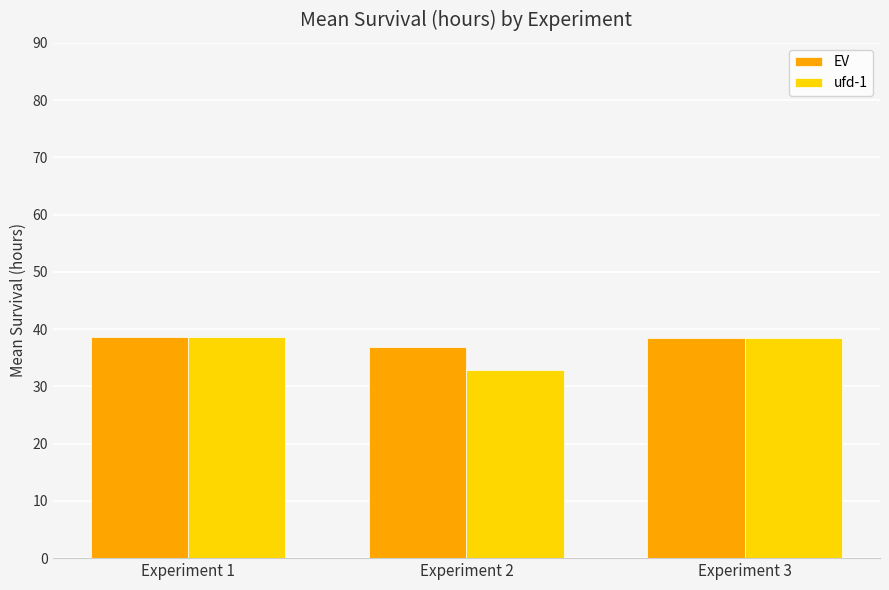

Which series changed the most between Experiment 2 and Experiment 3?

ufd-1